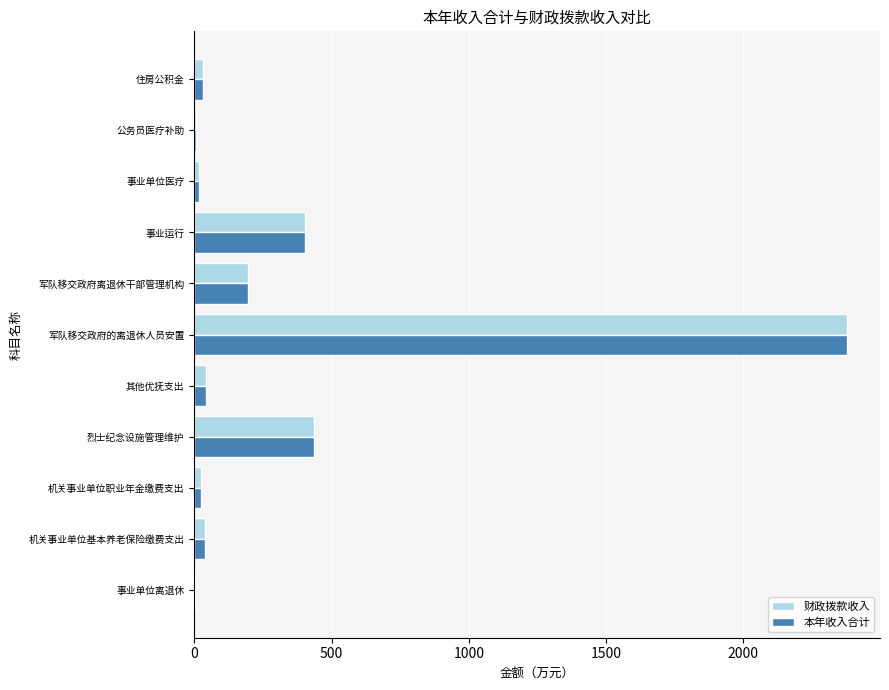

At which category is the sum across all series the highest?

军队移交政府的离退休人员安置